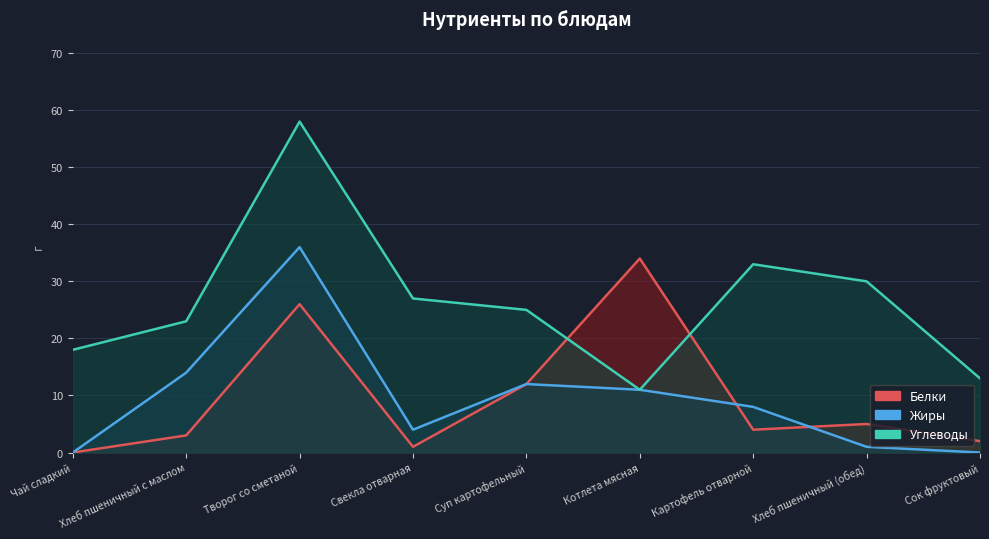

What is the sum of the Углеводы values at Сок фруктовый and Свекла отварная?

40